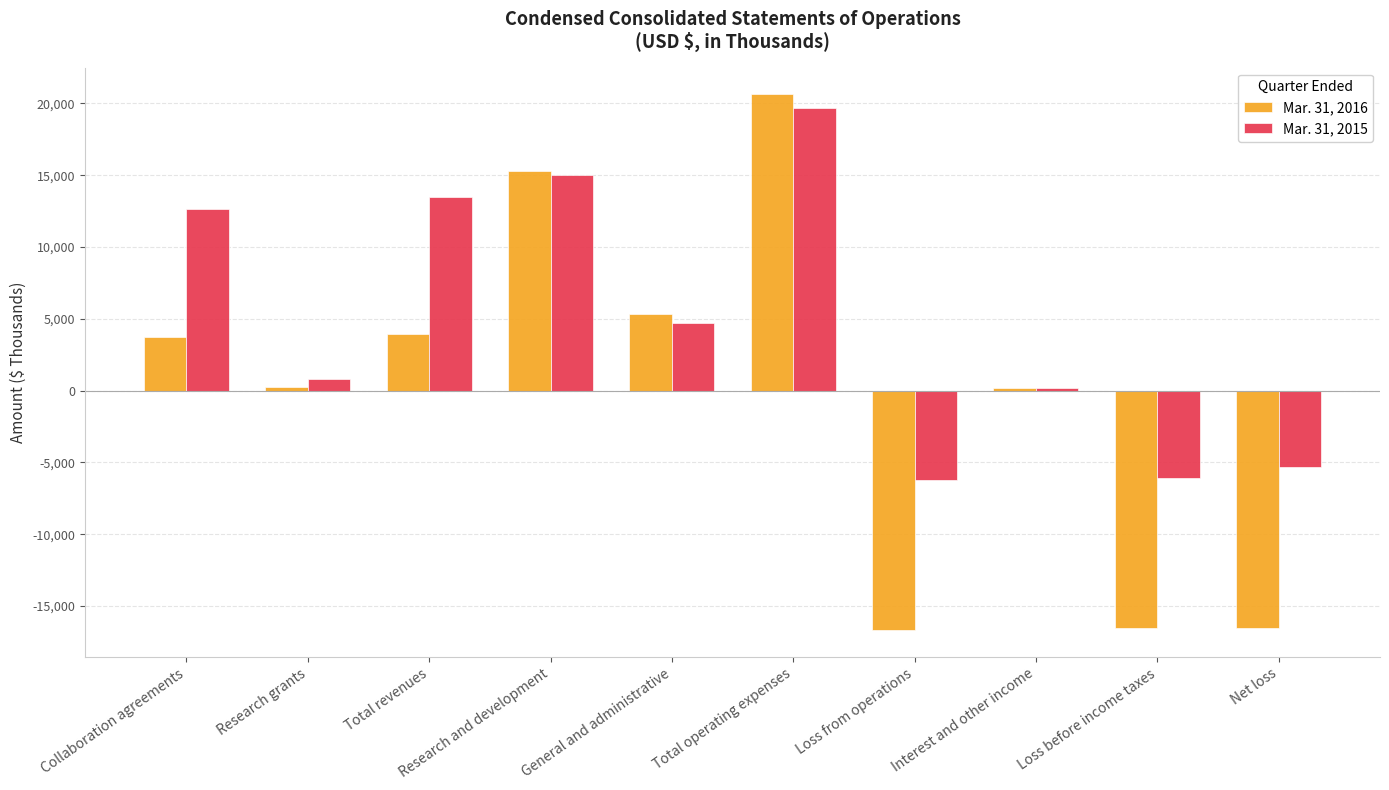

What is the label of the 10th bar from the left?

Net loss